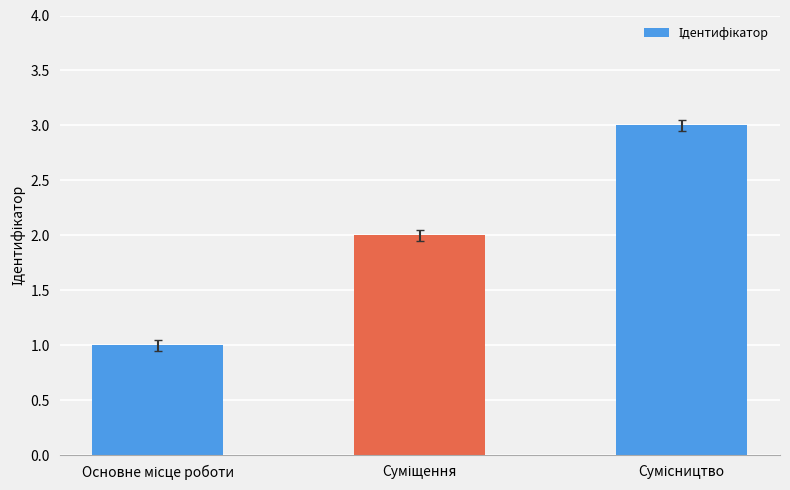

Does the chart contain any negative values?

No